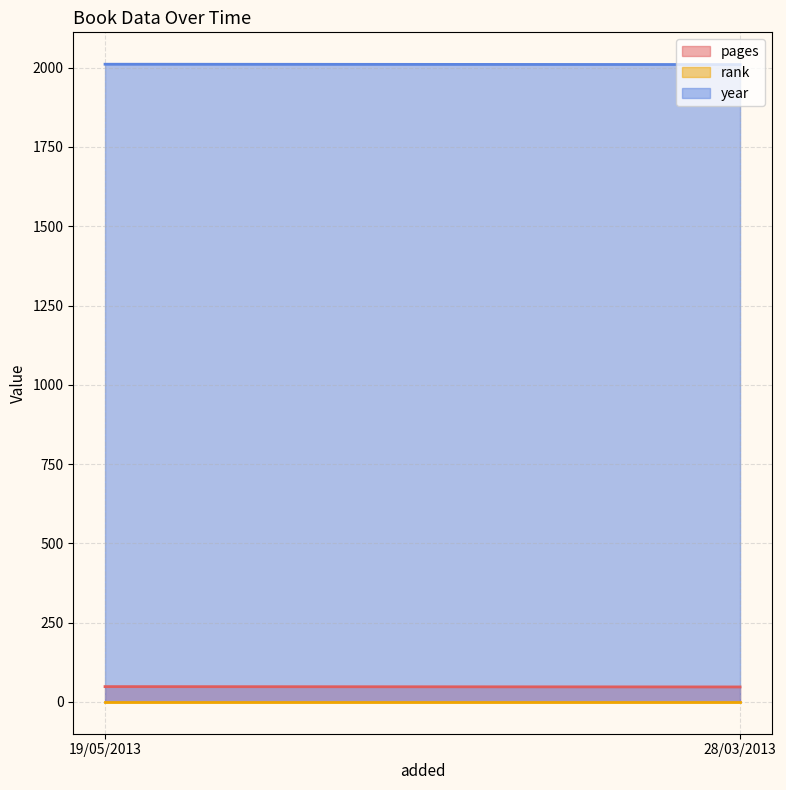

What is the total value across all series at 28/03/2013?

2058